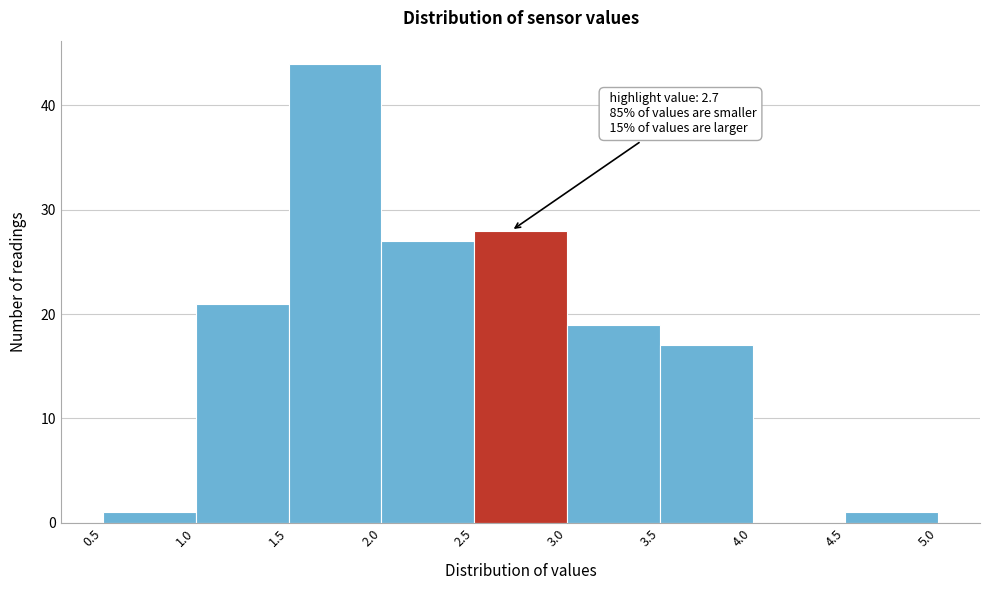

Over which range of the x-axis is the bar tallest?

1.5 to 2.0